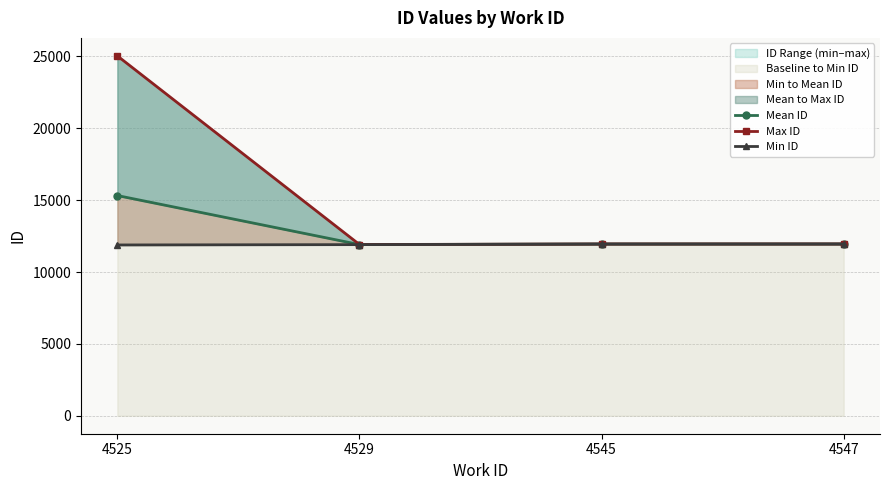

What is the total value across all series at 4545?

35845.5